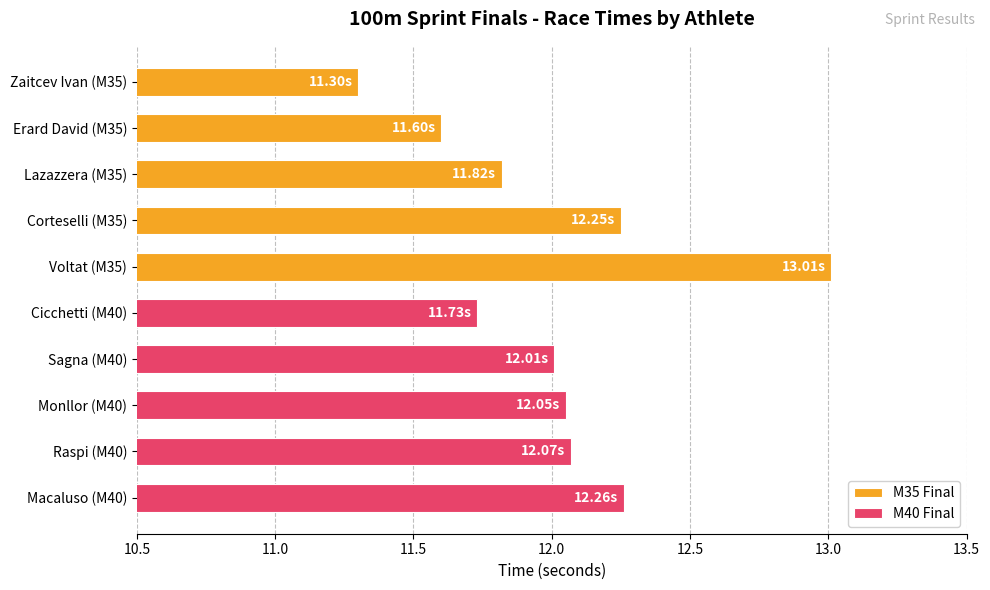

Reading left to right, extract all data points from this chart.

M35 Final: 11.3	11.6	11.8	12.2	13.0
M40 Final: 11.7	12.0	12.1	12.1	12.3